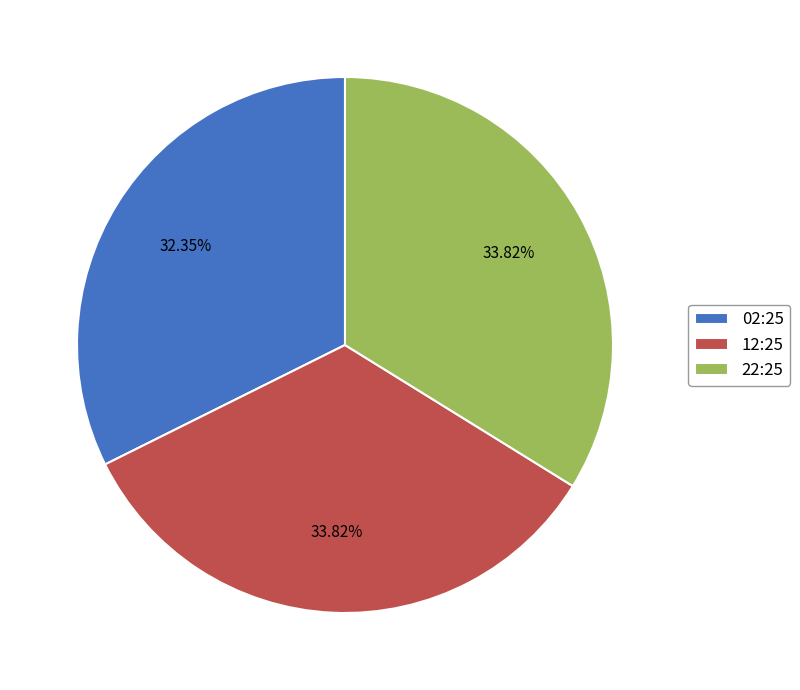

Is the sum of 02:25 and 22:25 greater than half?

Yes